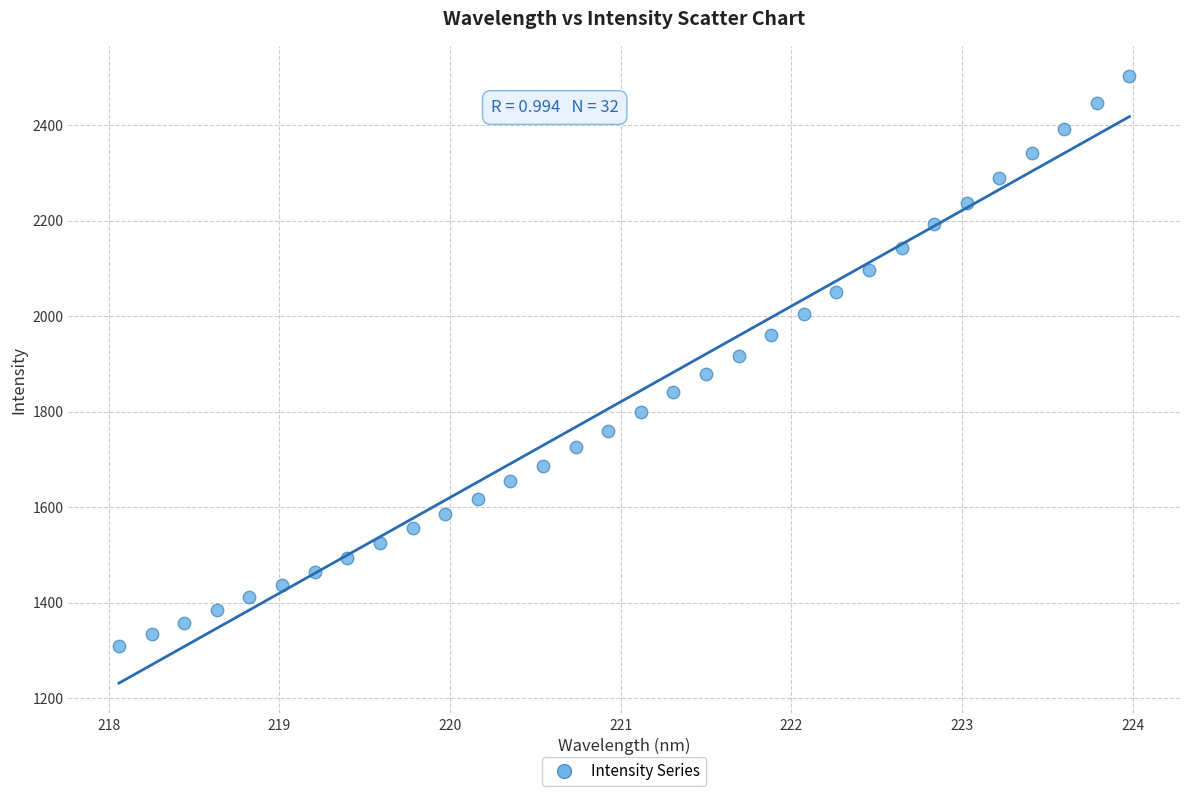

What is the range of Y values (max minus min)?

1193.0